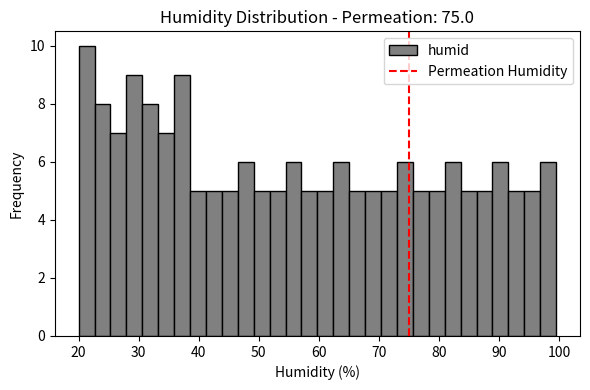

Read against the x-axis, roughly where is the centre of the tallest bar?

21